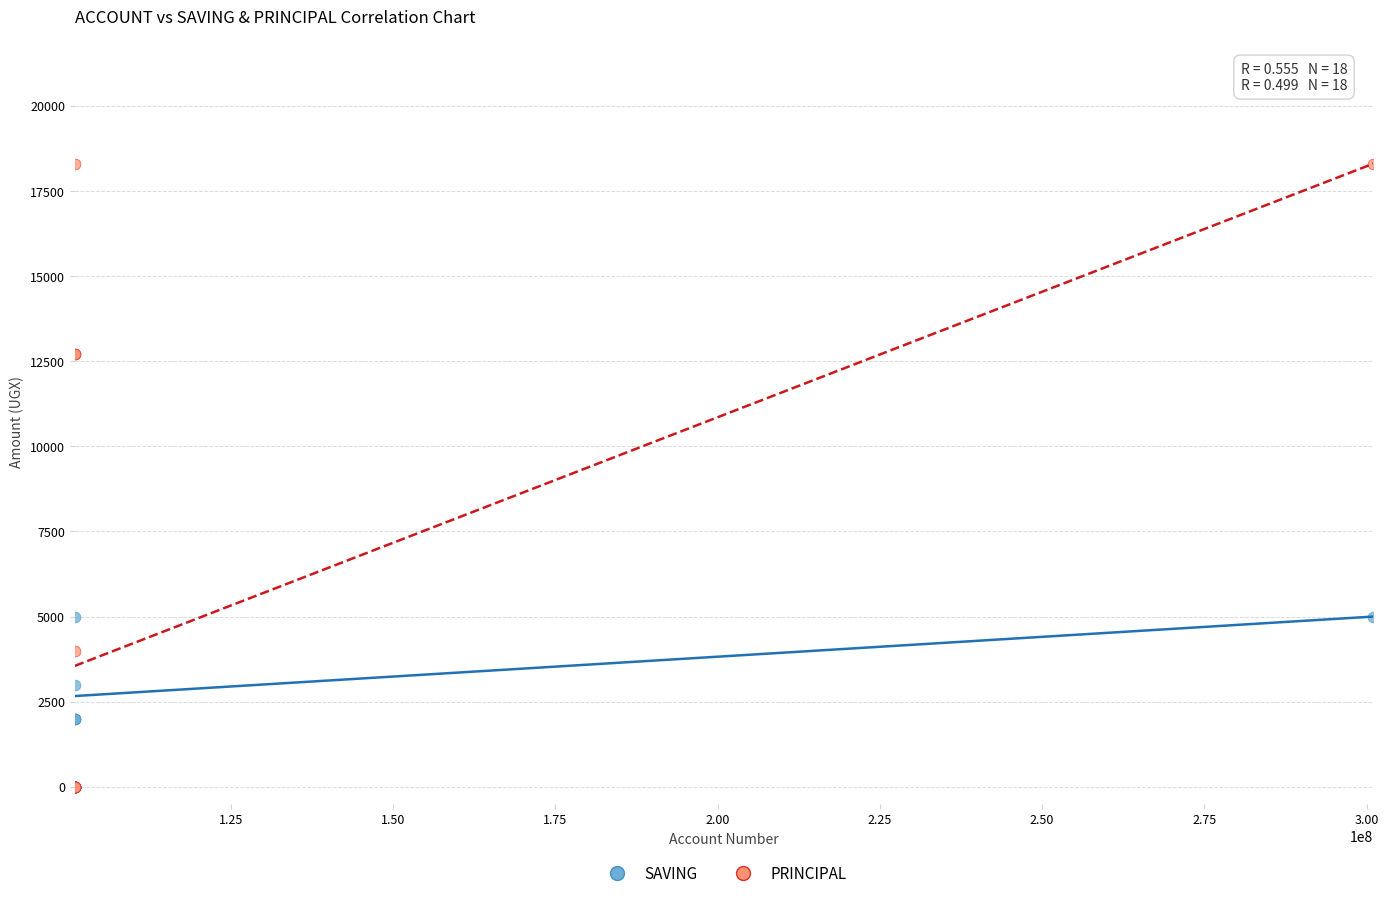

Which series has the largest Y range (max minus min)?

PRINCIPAL